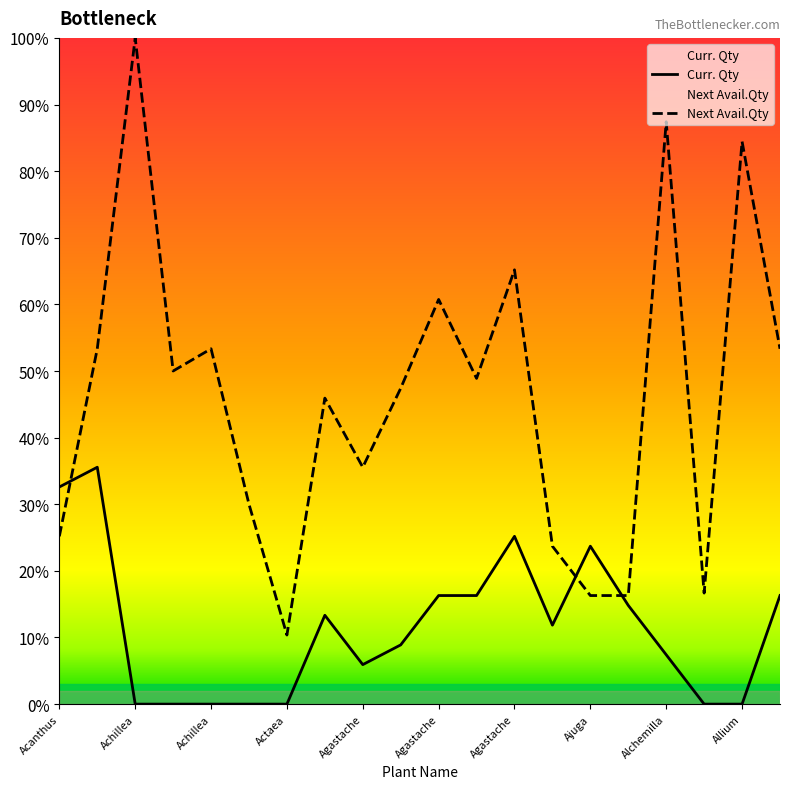

The value of Curr. Qty at Acanthus spinosus is 63.8. True or false?

False